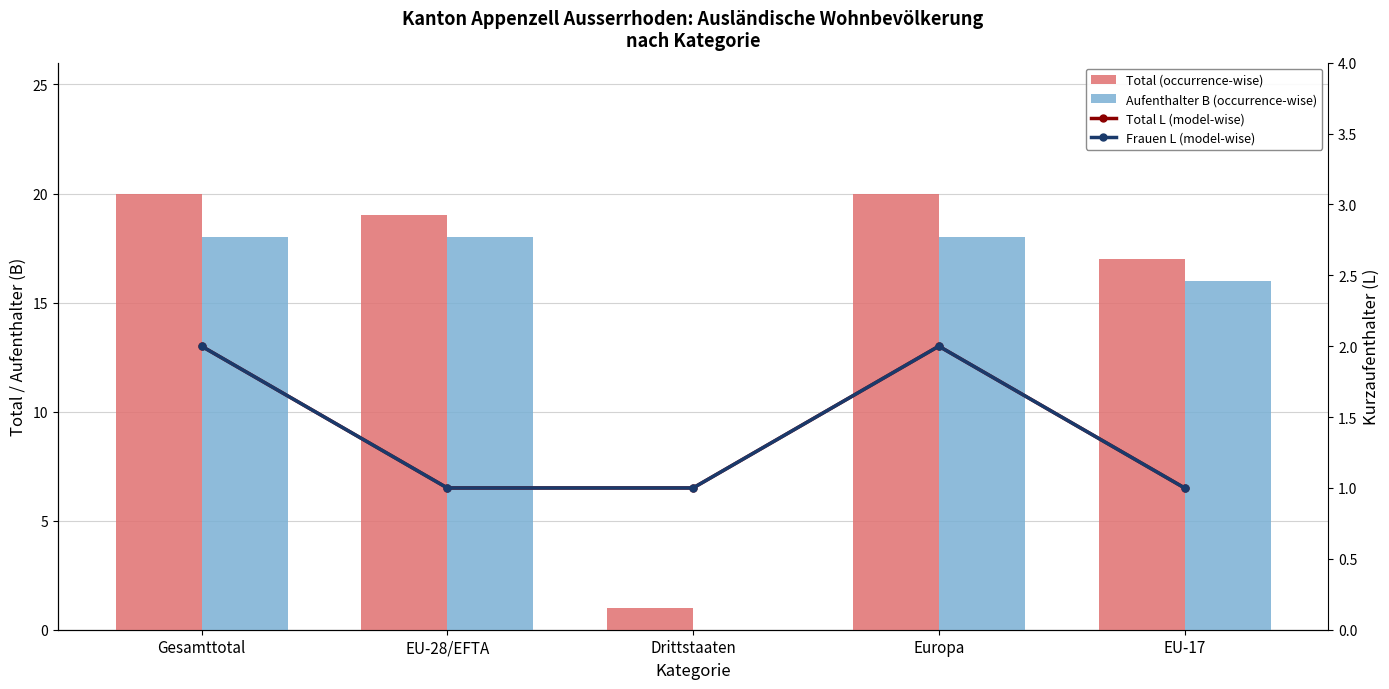

What is the value of the Frauen L (model-wise) bar at the 5th from the left?

1